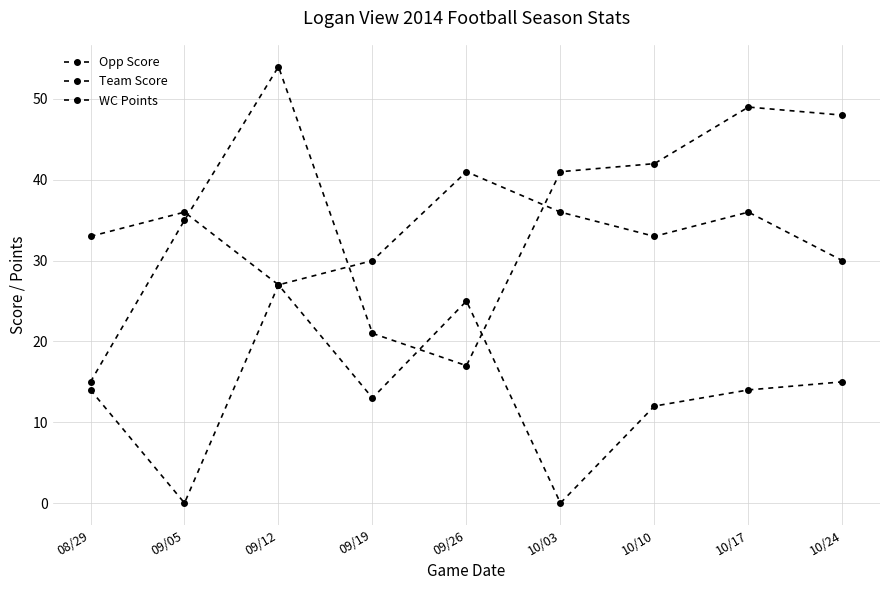

How many series are shown in this chart?

3